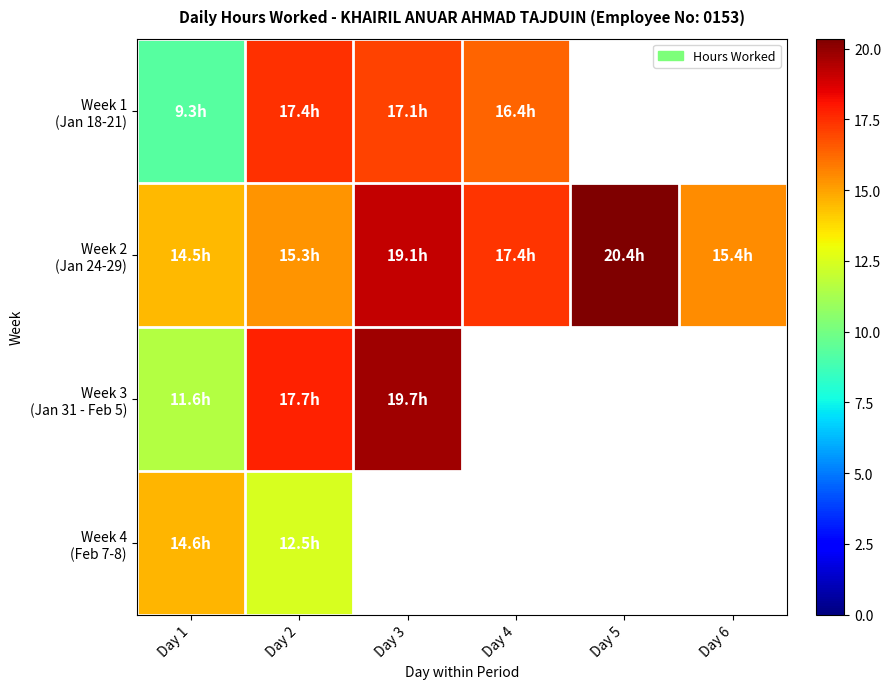

What is the smallest value displayed?

9.3